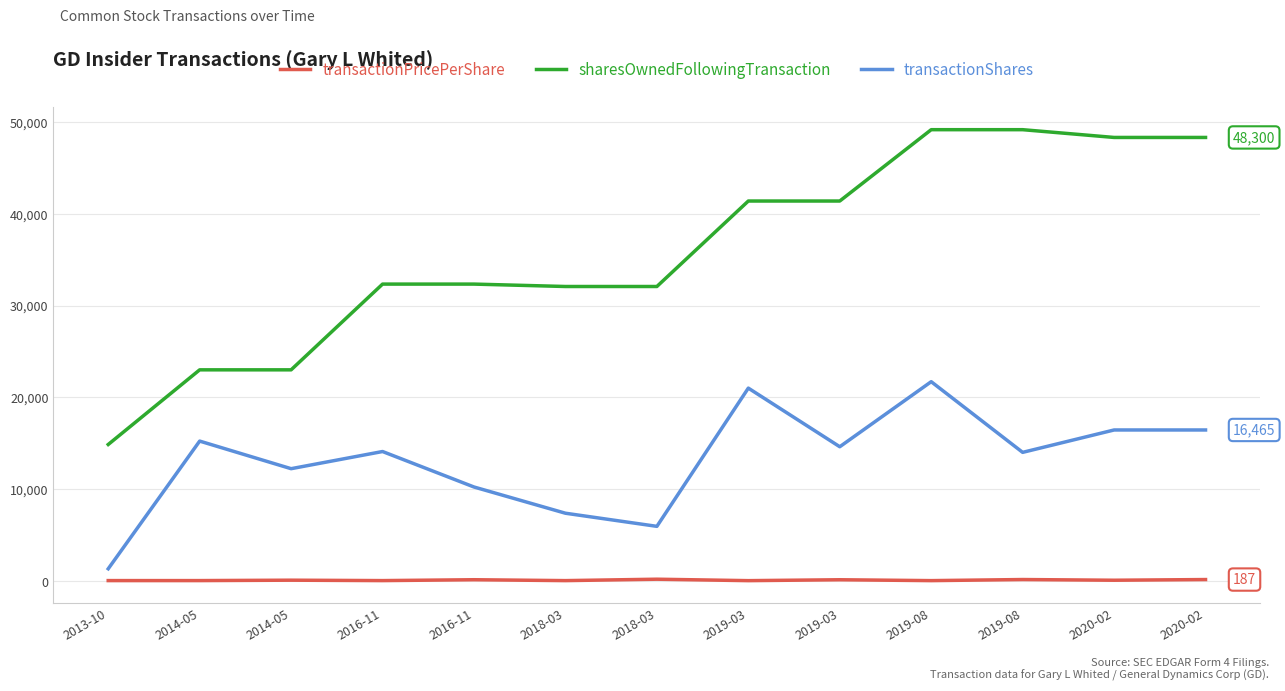

What are all the series names shown in the legend?

transactionPricePerShare, sharesOwnedFollowingTransaction, transactionShares